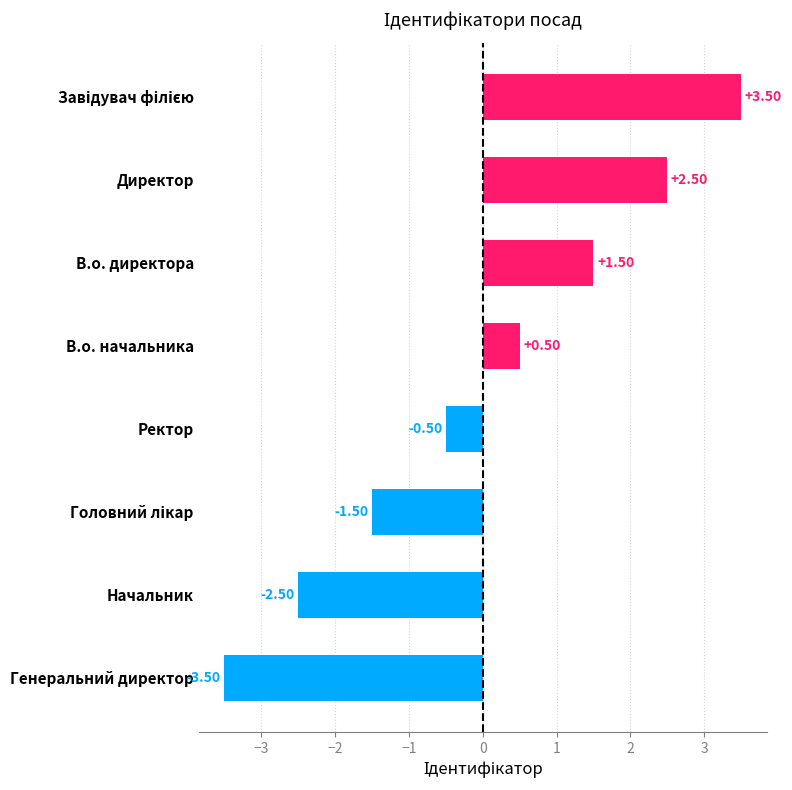

What is the maximum value shown in the chart?

3.5